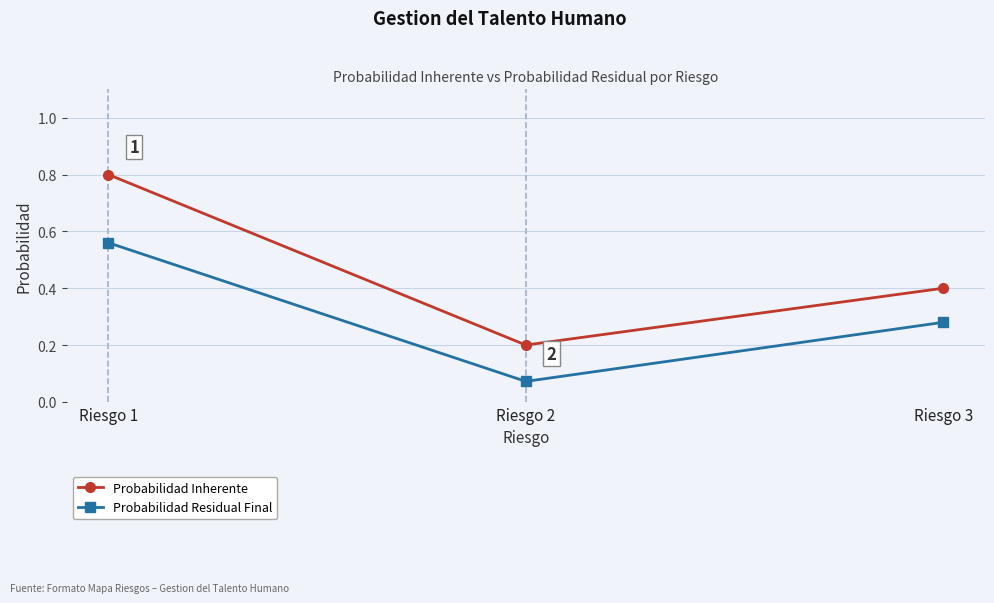

How many Probabilidad Inherente values are between 0 and 1?

3